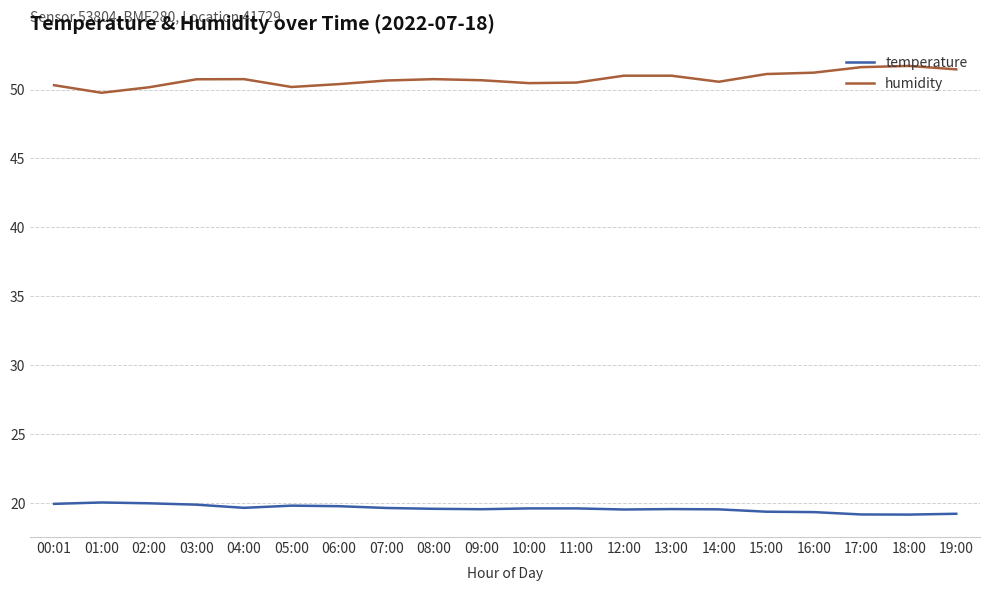

What position from the left is 01:00?

2